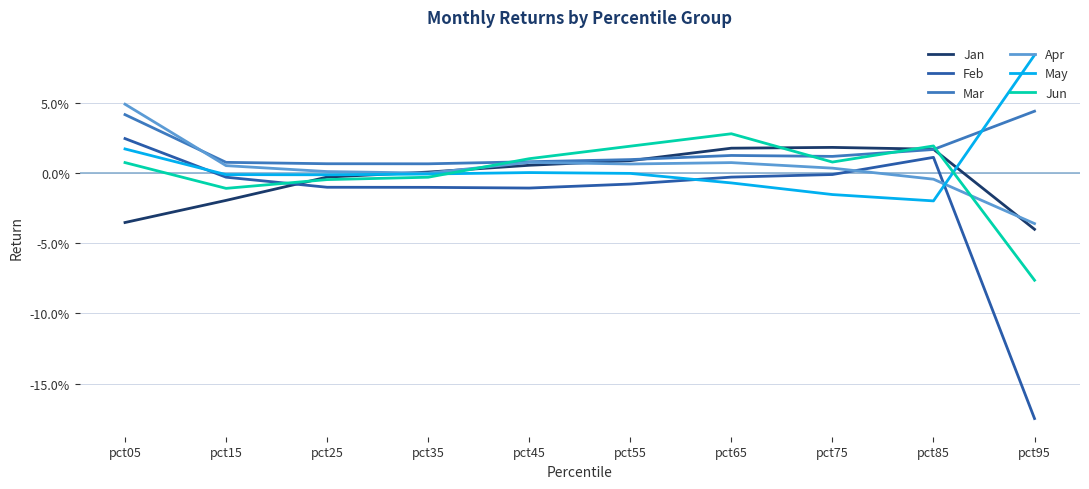

At which label does Jun first exceed 0?

pct05